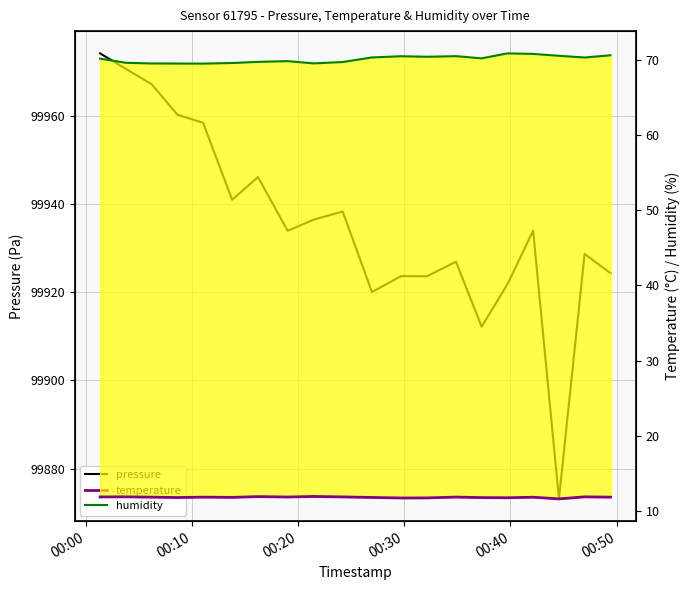

True or false: pressure and humidity cross at least once.

False